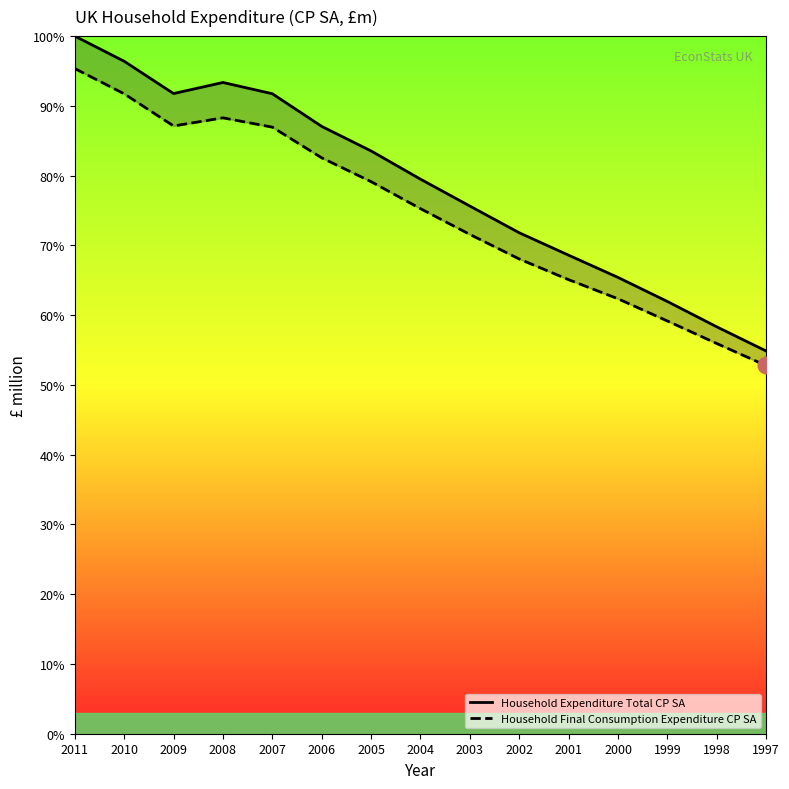

Reading left to right, extract all data points from this chart.

Household Expenditure Total CP SA: 100.0	96.4	91.8	93.4	91.7	87.1	83.5	79.5	75.6	71.8	68.6	65.4	62.0	58.3	54.9
Household Final Consumption Expenditure CP SA: 95.3	91.7	87.1	88.3	86.9	82.5	79.1	75.3	71.6	68.0	65.1	62.3	59.2	55.9	52.8